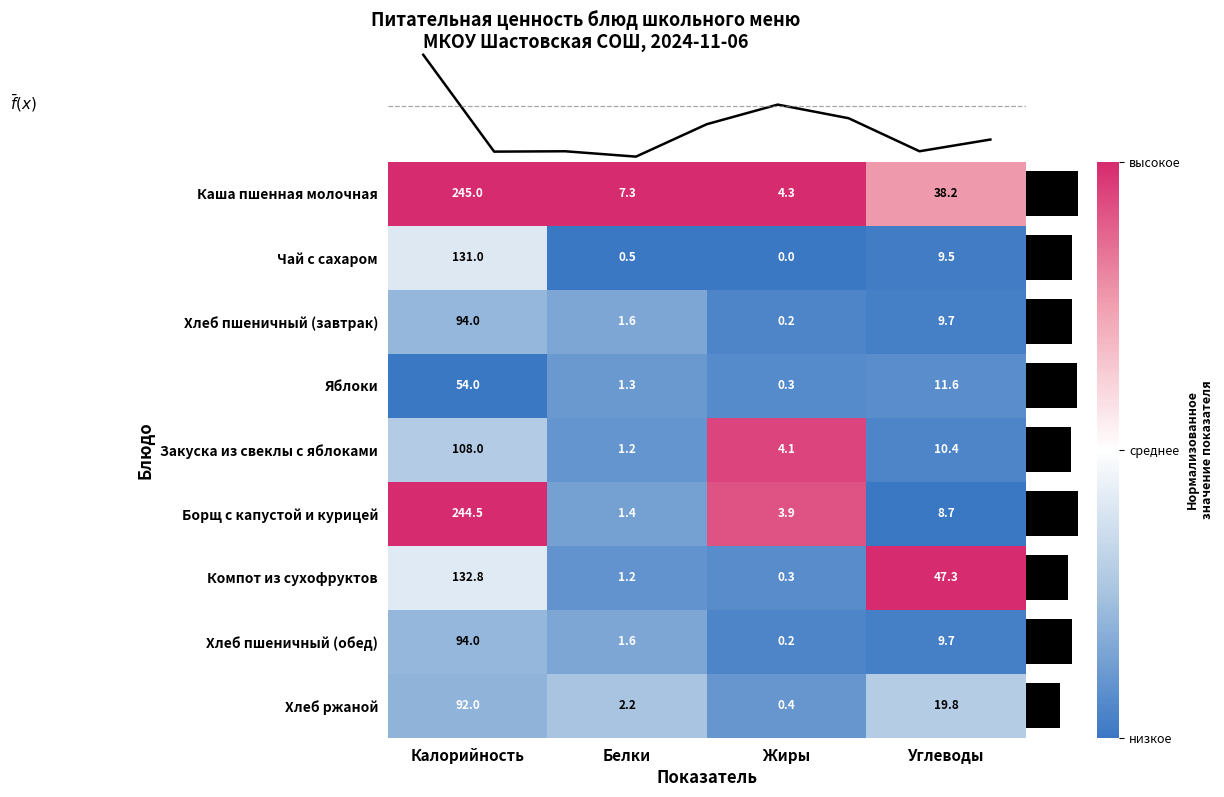

The Закуска из свеклы с яблоками series shows -1.4 at Углеводы. True or false?

False